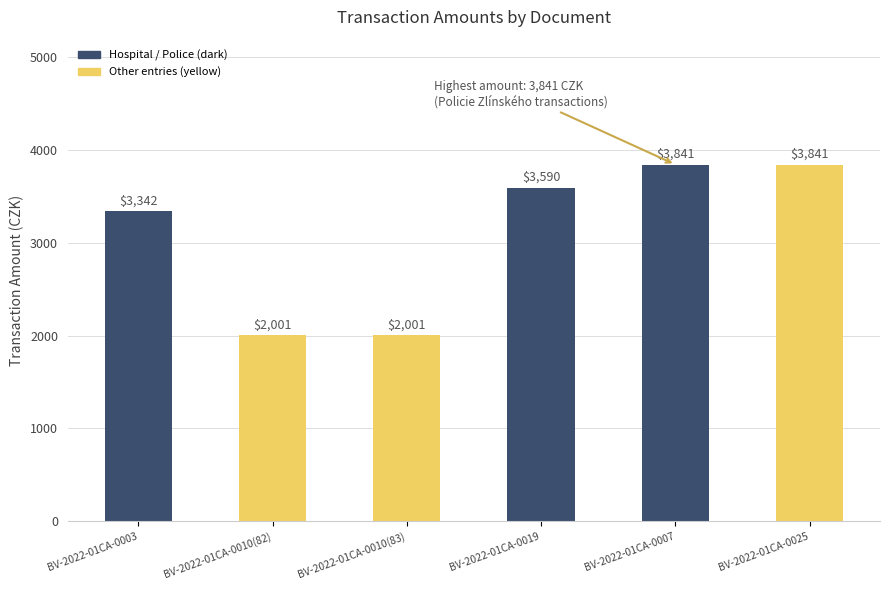

True or false: the data shows 907 at BV-2022-01CA-0025.

False